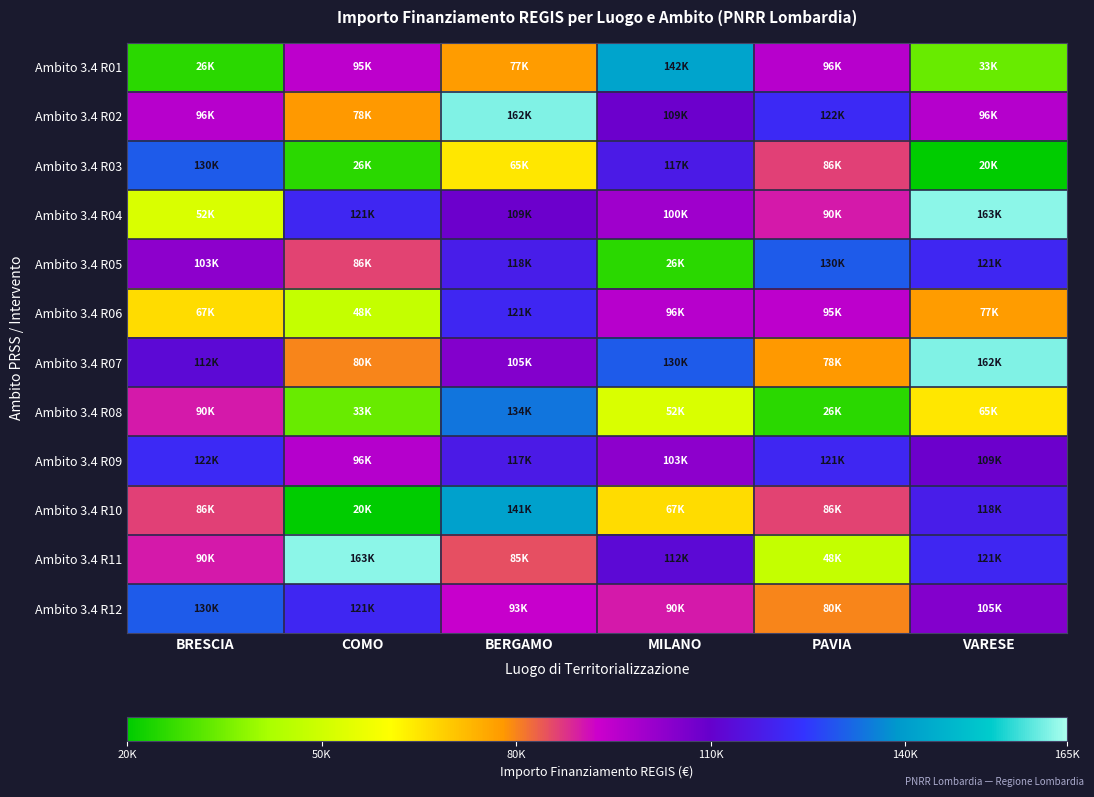

Which series has the largest range (max minus min)?

Ambito 3.4 R10